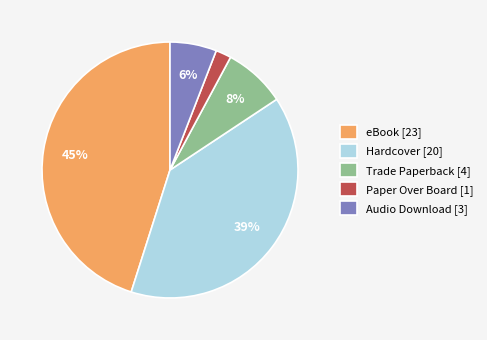

To the nearest percent, what is the difference between the Hardcover and Audio Download slice percentages?

33%